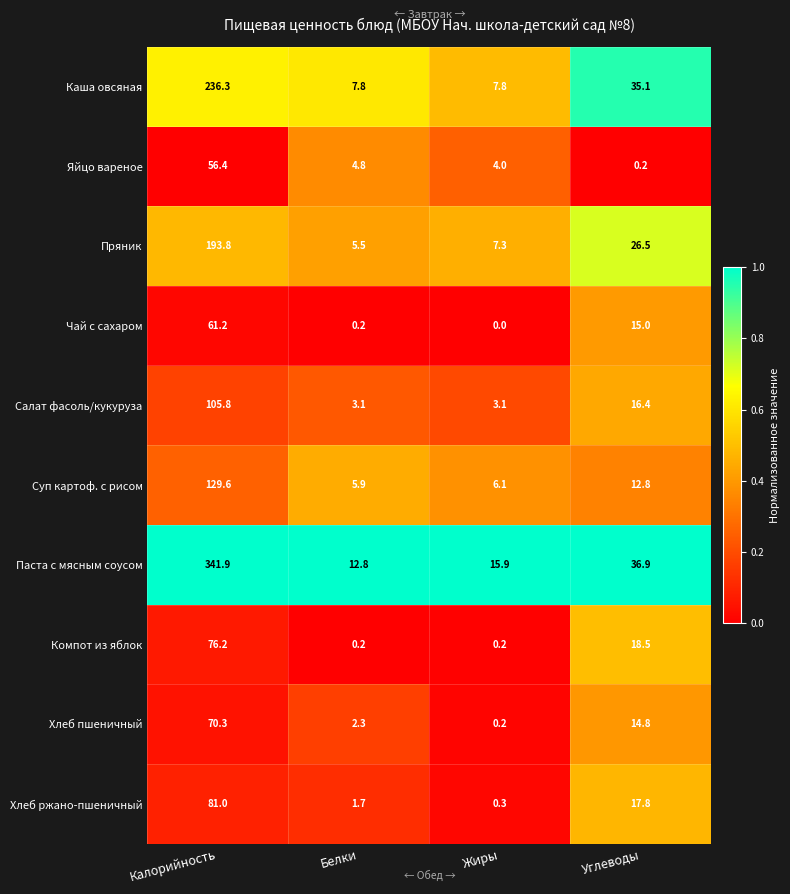

At which label does Яйцо вареное first exceed 4?

Калорийность